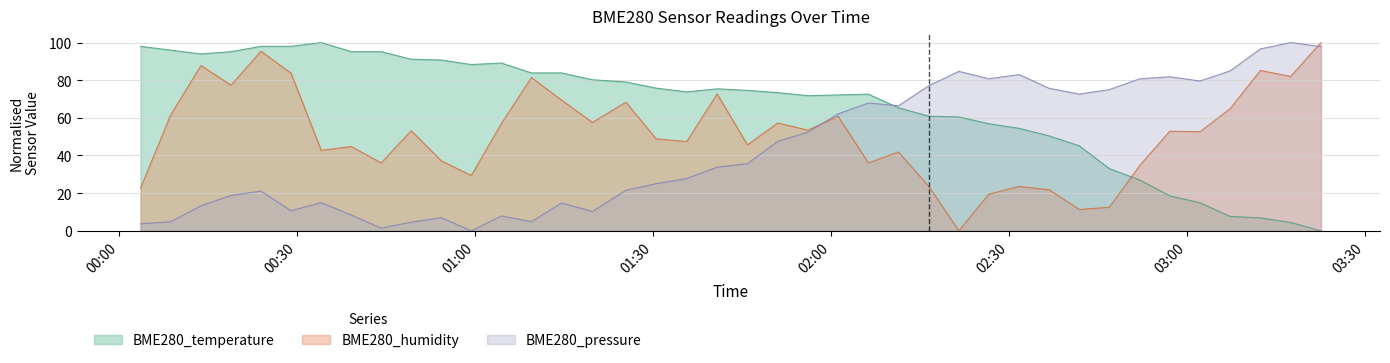

What is the value of the BME280_humidity point at the 24th from the left?

60.8